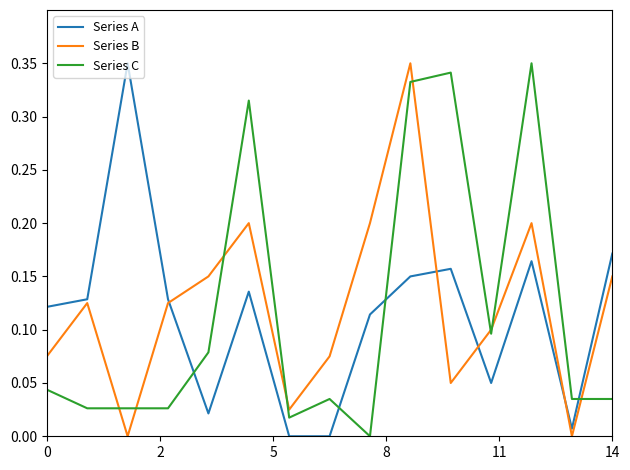

How many intersections are there between Series C and Series A?

4